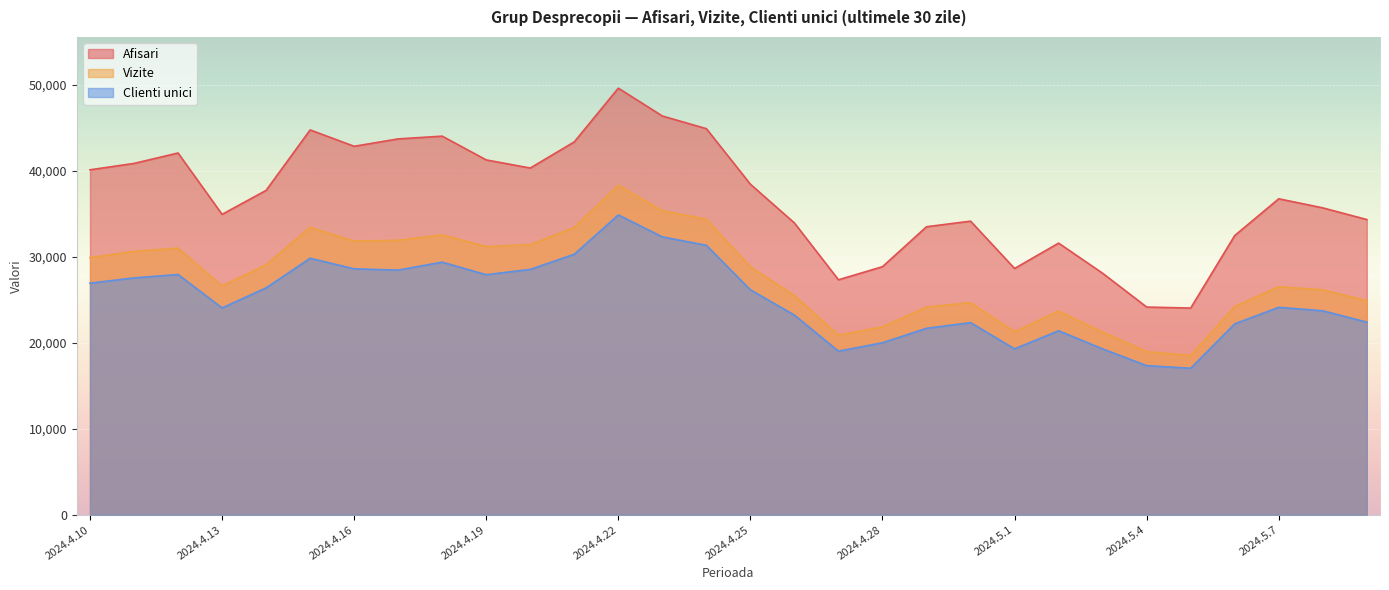

Where does the Afisari series first go above 37724?

2024.4.10